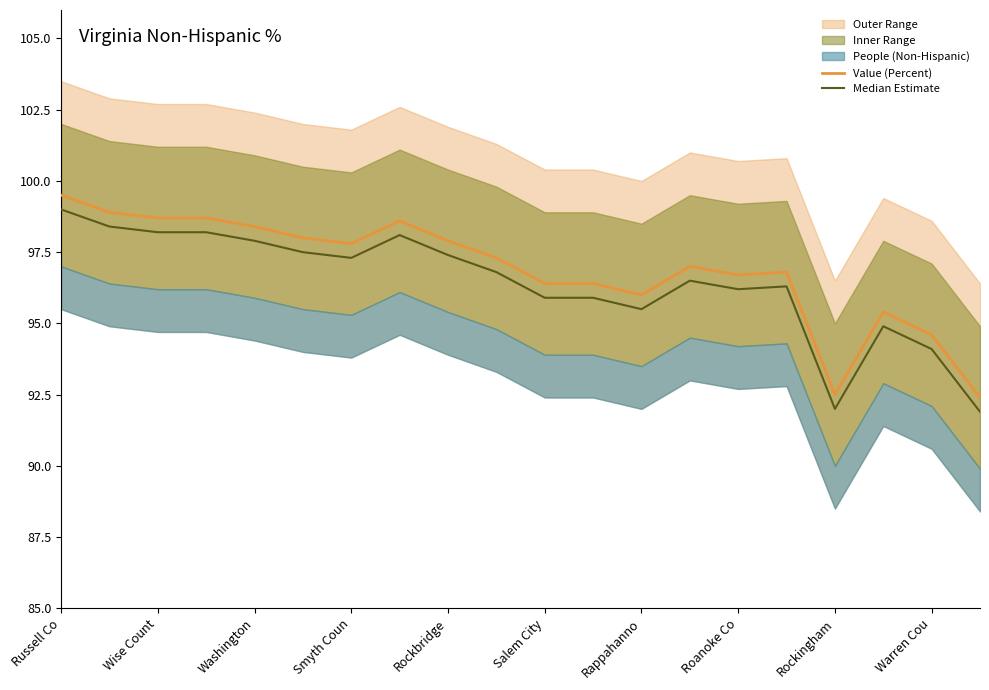

True or false: Value (Percent) has more than 1 points higher than both neighbors.

True